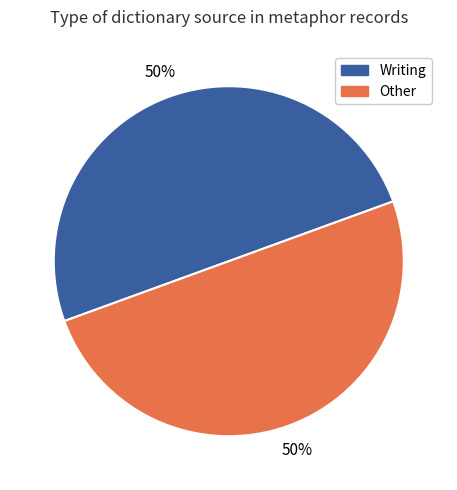

To the nearest percent, what is the combined percentage of Writing and Other?

100%